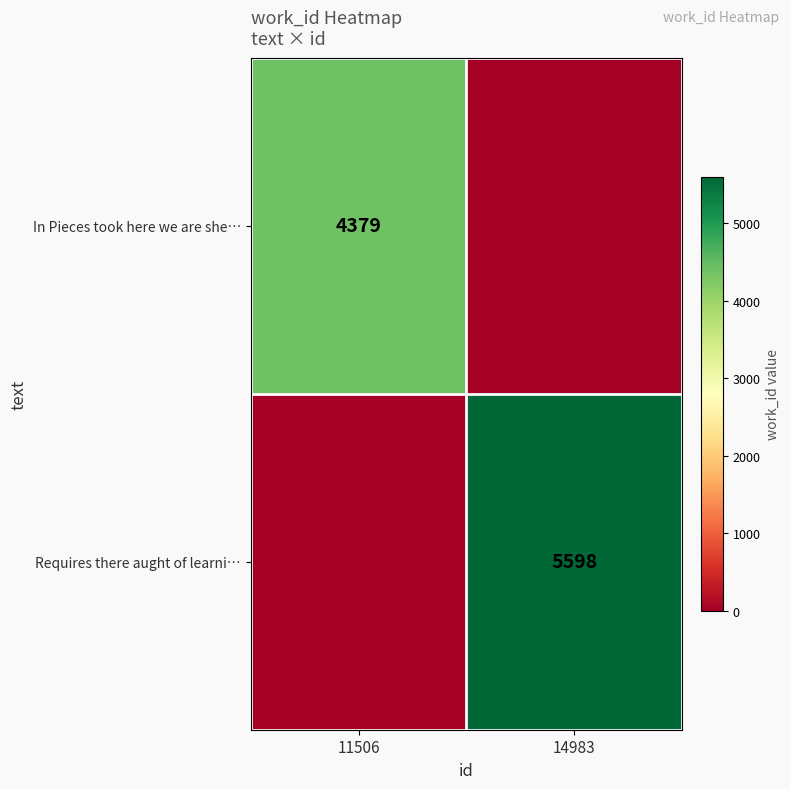

Is it true that In Pieces took here we are she… equals 2595 at 11506?

False